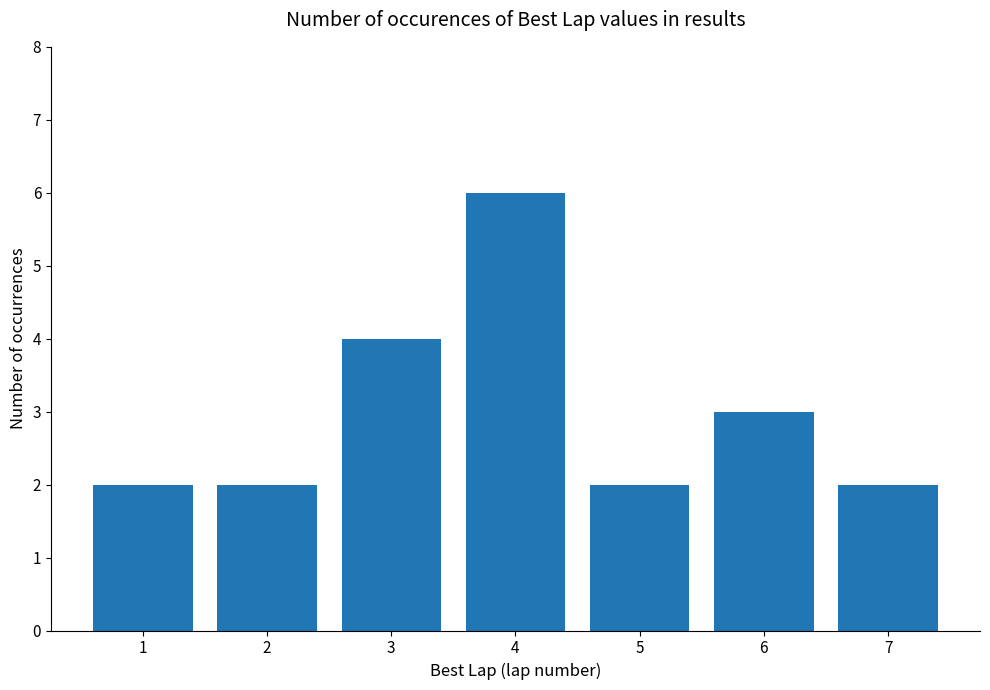

What is the greatest value displayed?

6